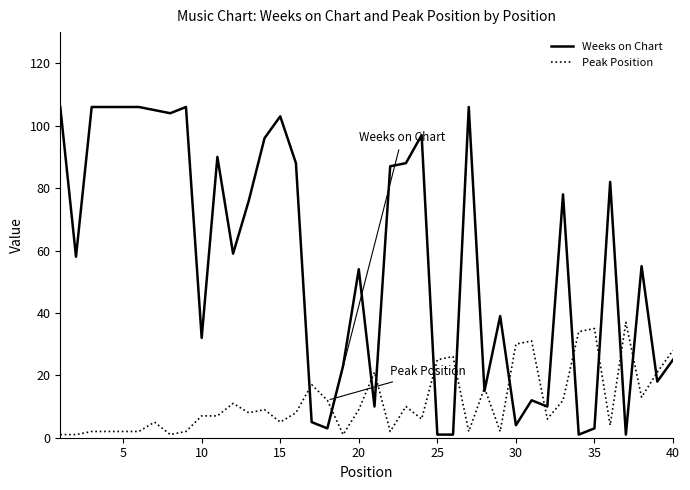

What is the minimum value shown in the chart?

1